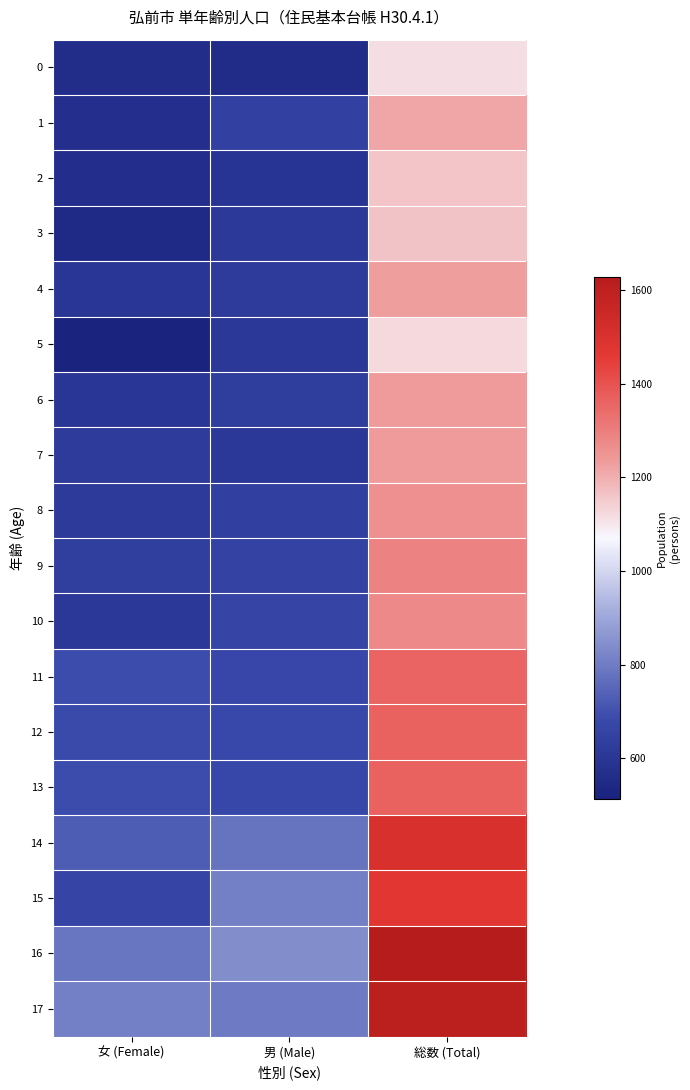

At which category does the chart reach its peak across all series?

総数 (Total)